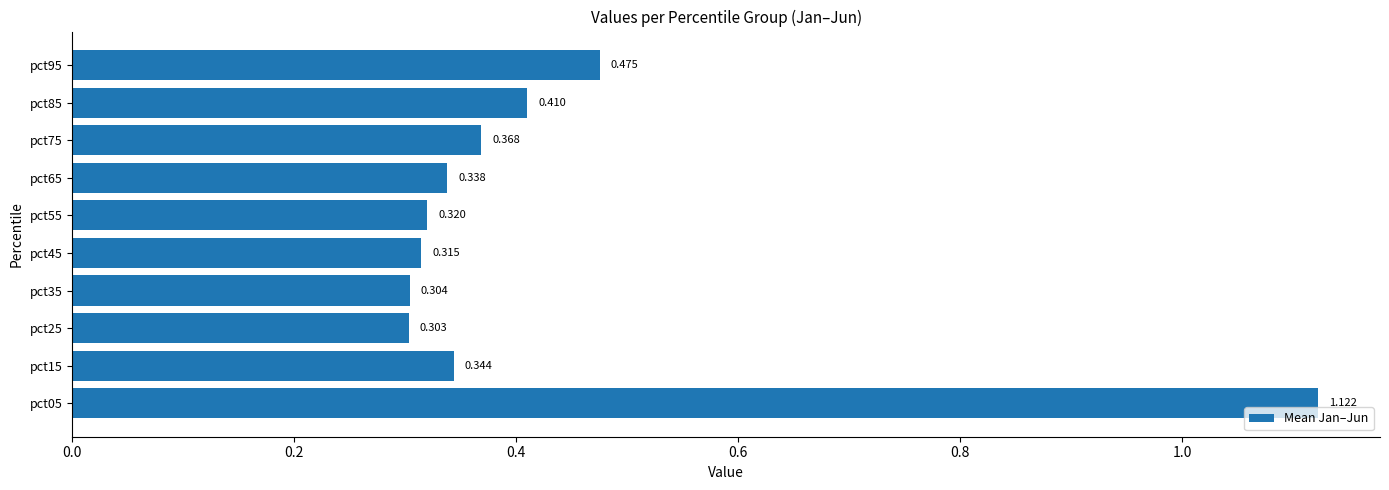

Rank the categories by value from highest to lowest.

pct05, pct95, pct85, pct75, pct15, pct65, pct55, pct45, pct35, pct25